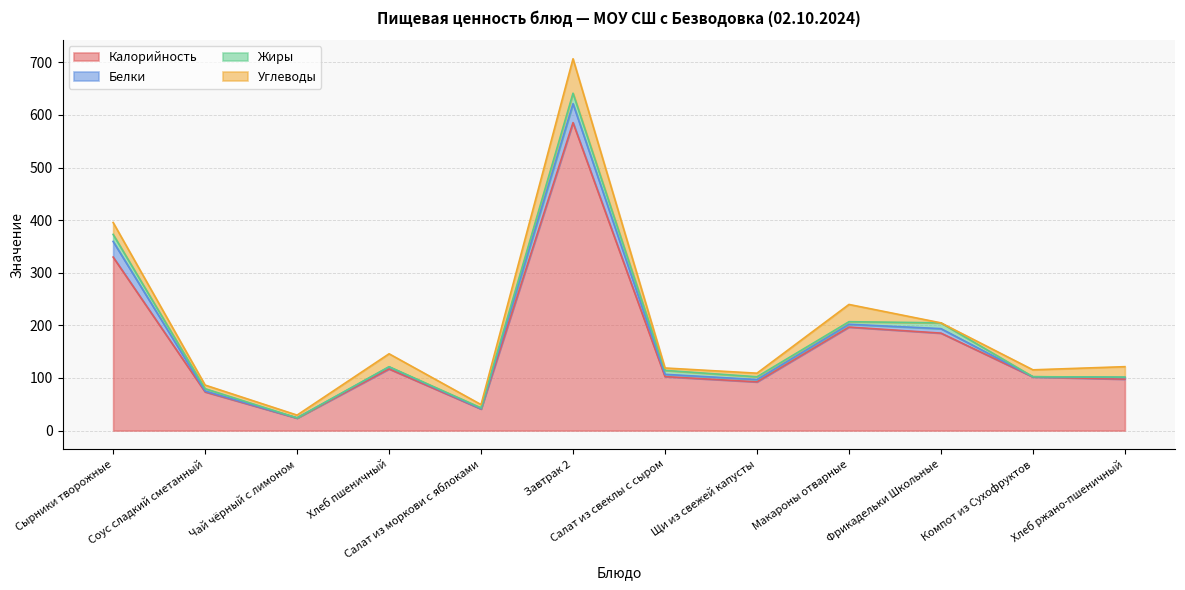

What is the value of the Белки point at the 11th from the left?

0.4